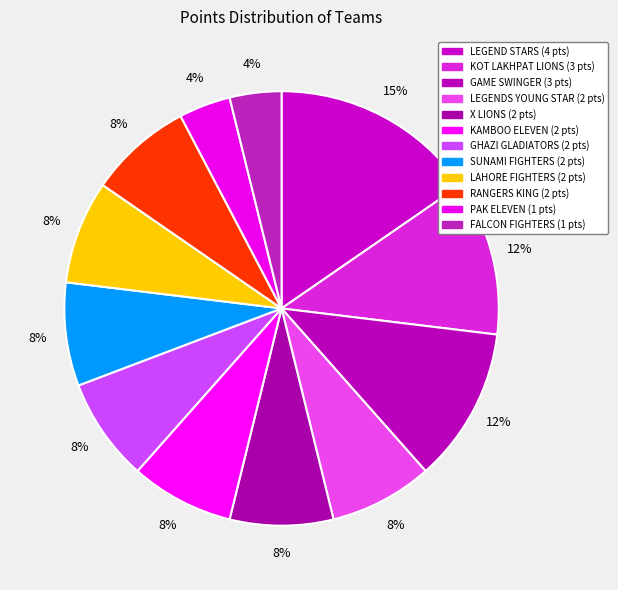

How many slices are in this pie chart?

12